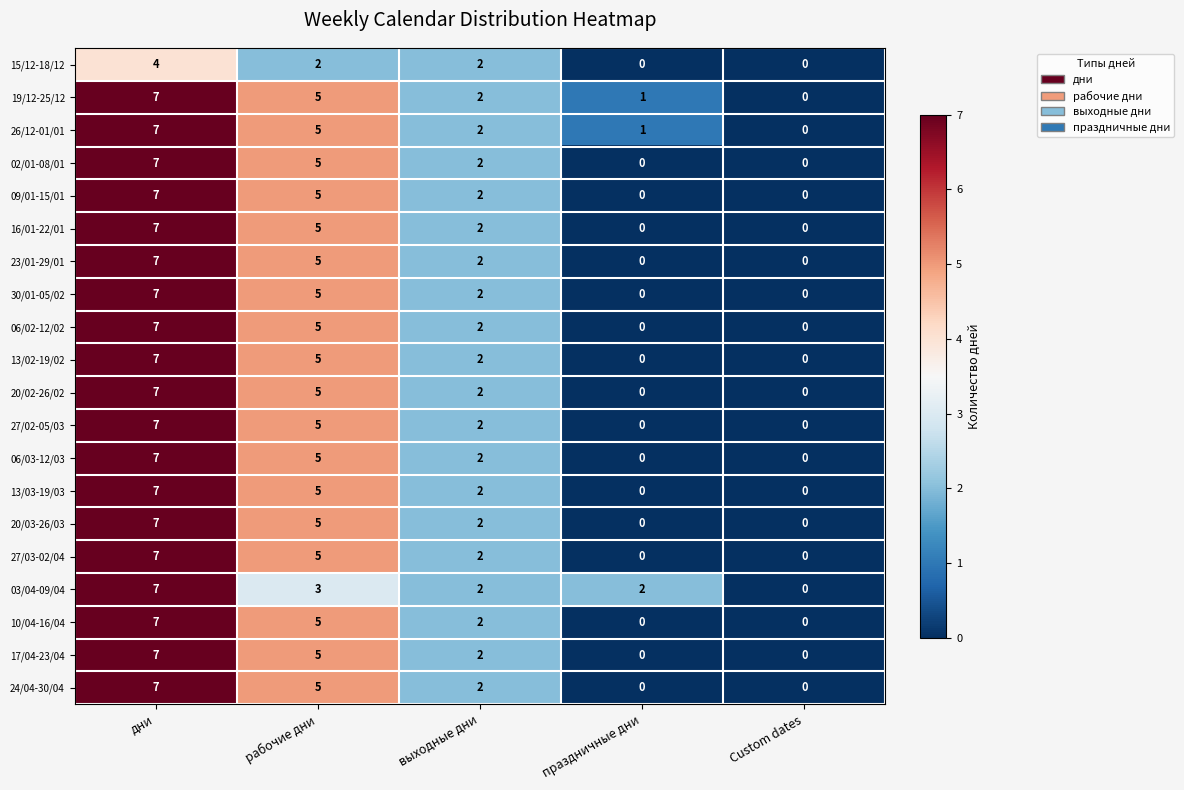

List the labels in order of 19/12-25/12 value, largest first.

дни, рабочие дни, выходные дни, праздничные дни, Custom dates